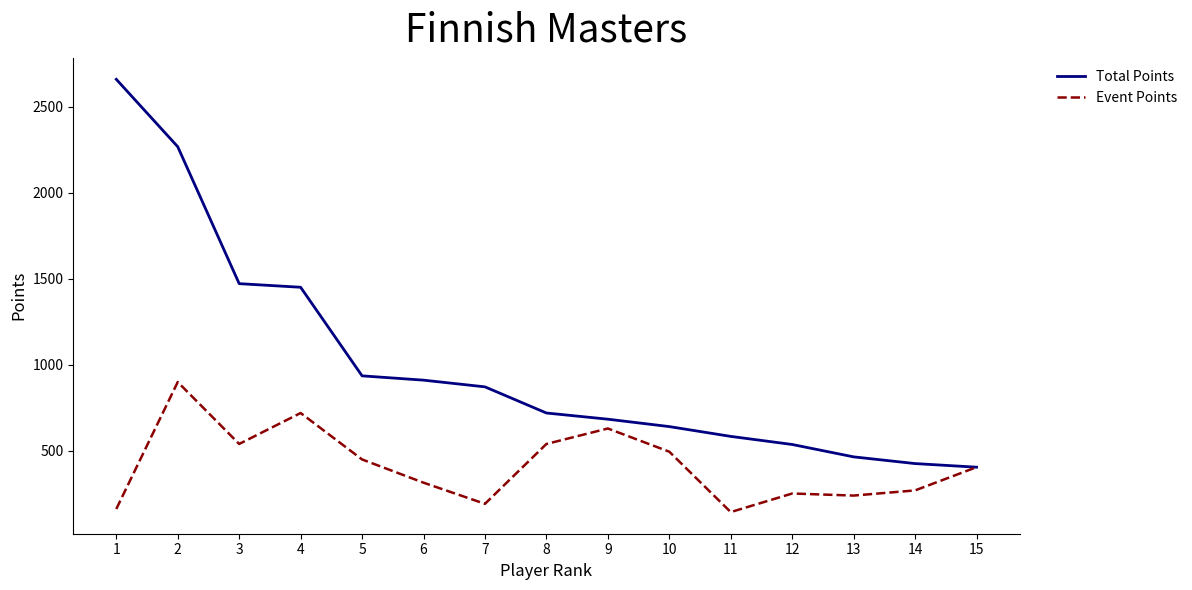

At 11, list the series in order from largest to smallest.

Total Points, Event Points